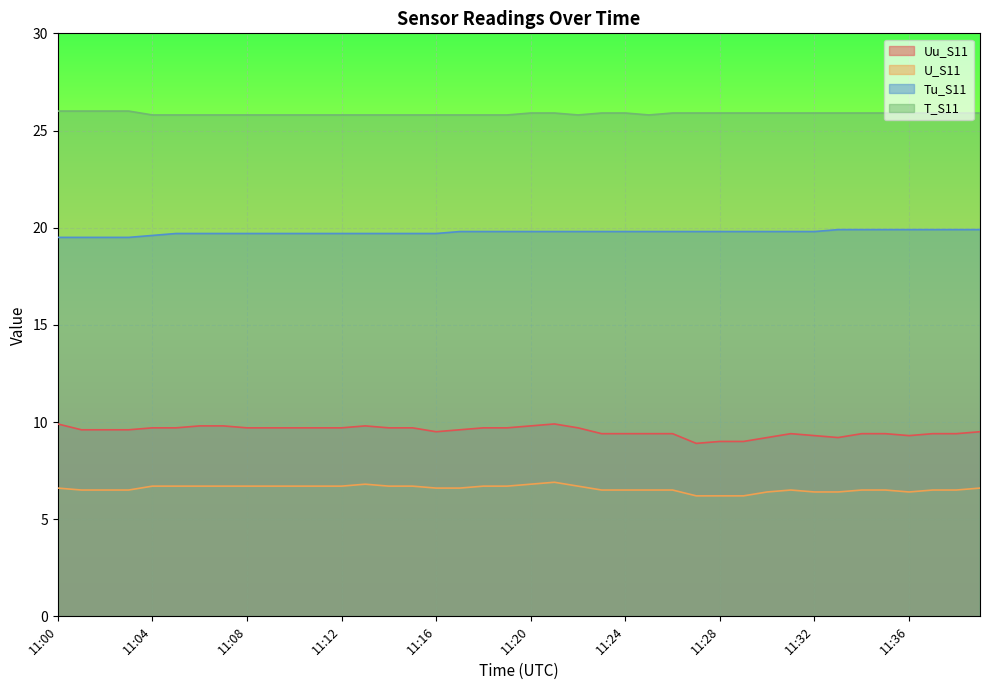

At which category does the chart reach its peak across all series?

11:00